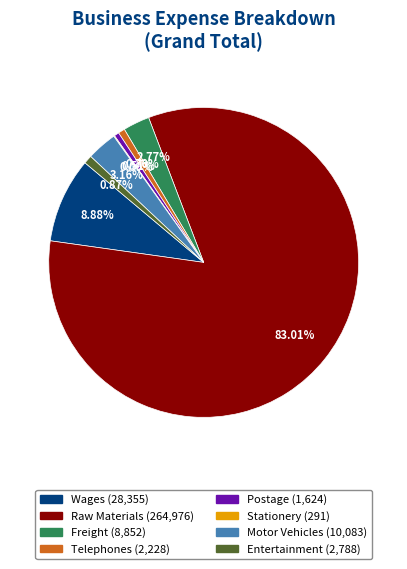

Between Motor Vehicles and Telephones, which is larger?

Motor Vehicles